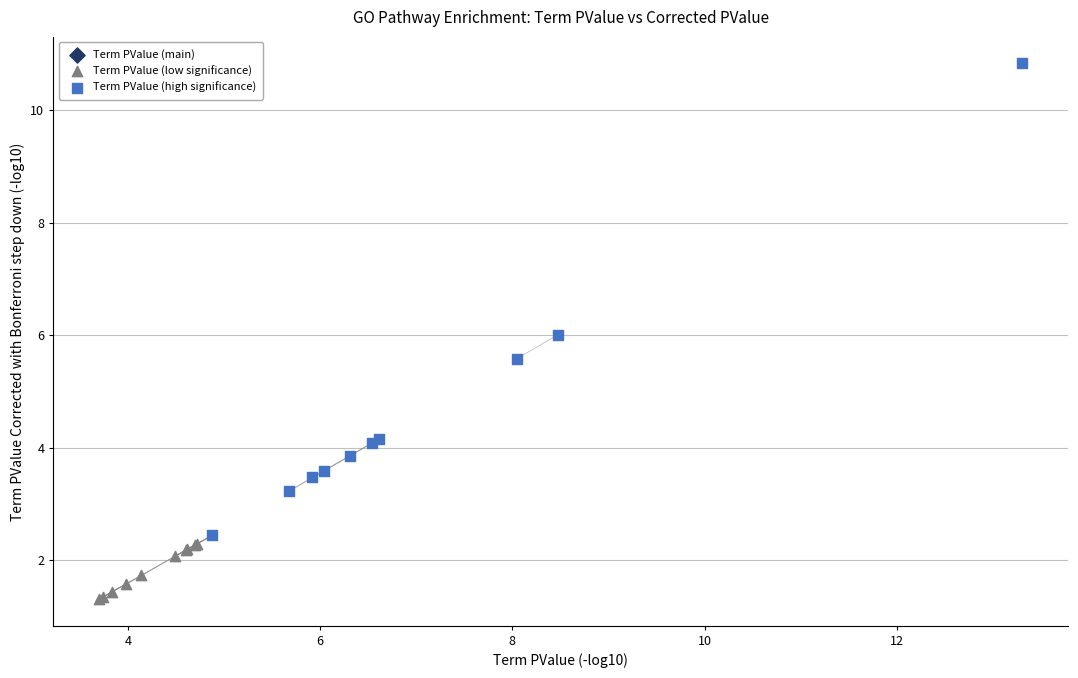

Which series has the largest Y range (max minus min)?

Term PValue (high significance)